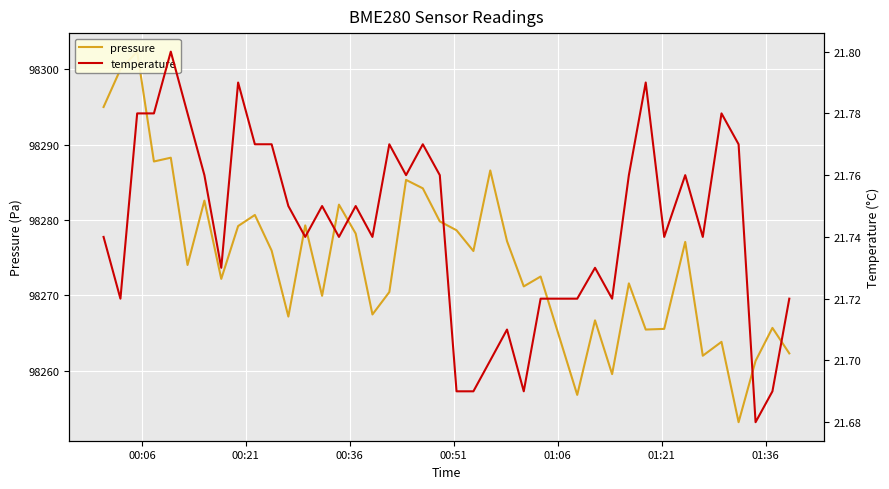

Is this an area chart (filled region under the line)?

No